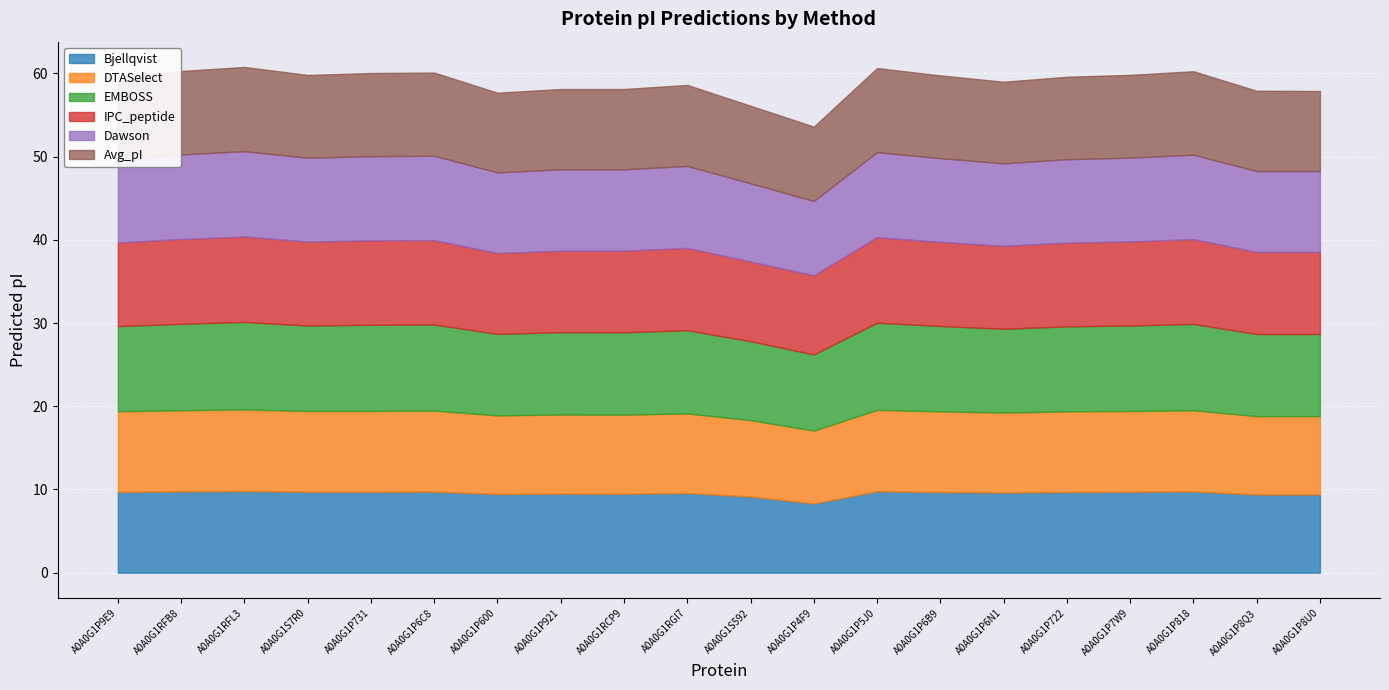

At which category does Bjellqvist reach its first local valley?

A0A0G1P600